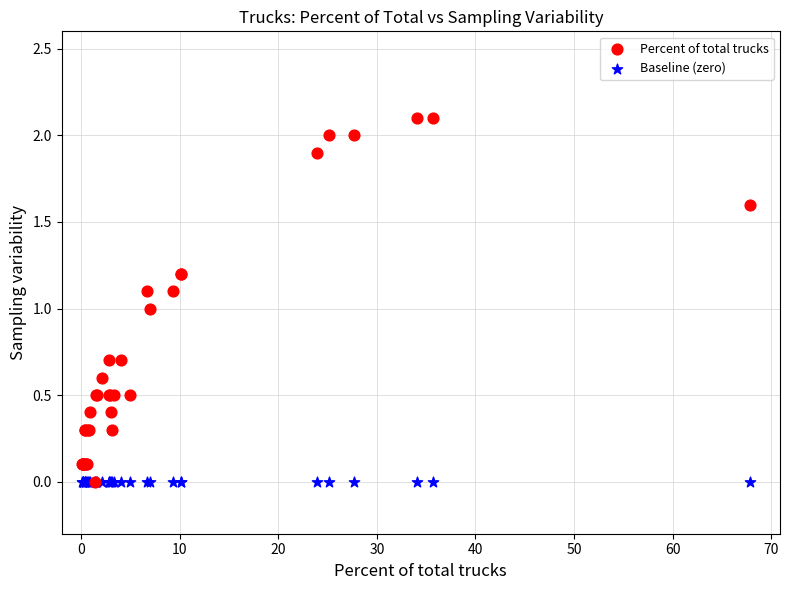

What are all the series names shown in the legend?

Percent of total trucks, Baseline (zero)